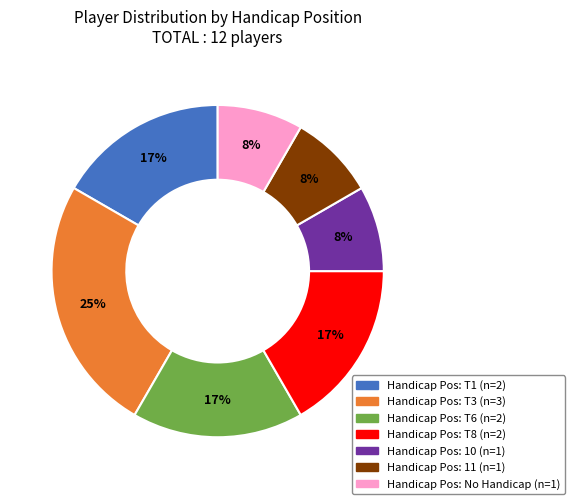

To the nearest percent, what is the difference between the largest and smallest slice percentages?

17%